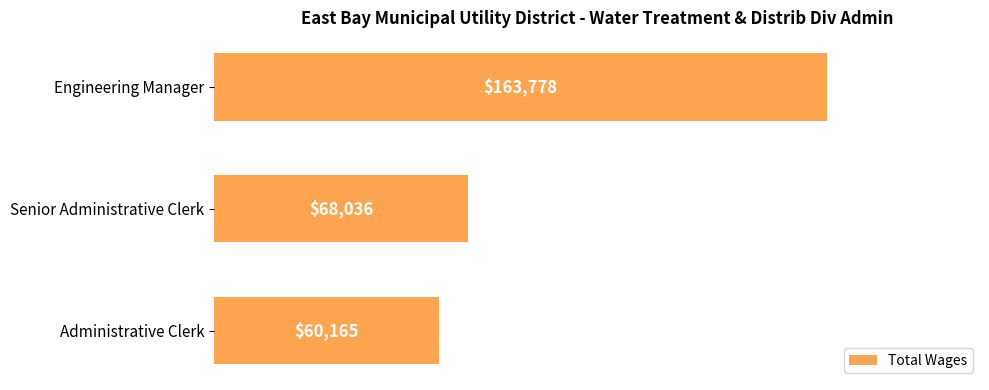

List the labels in order of value, largest first.

Engineering Manager, Senior Administrative Clerk, Administrative Clerk